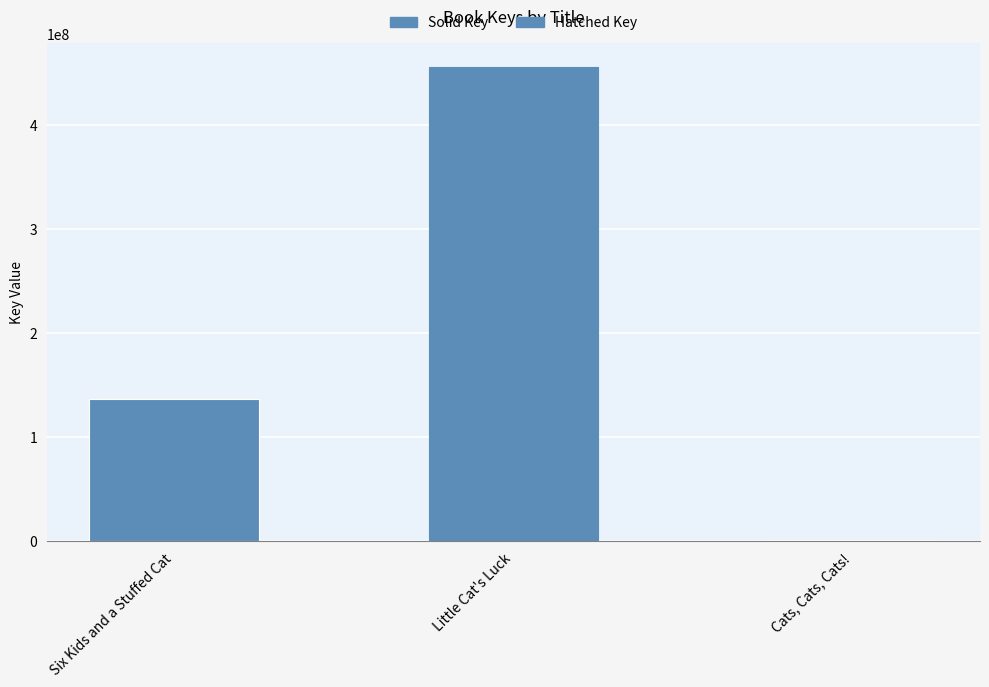

What is the sum of the values at Cats, Cats, Cats! and Little Cat's Luck?

456851234